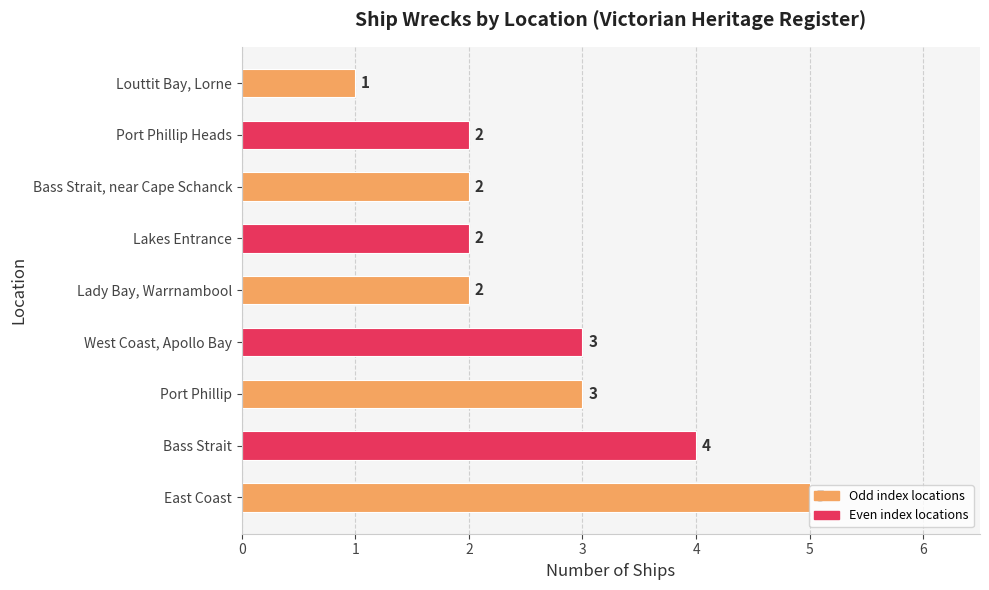

Which has a higher value, East Coast or Port Phillip Heads?

East Coast